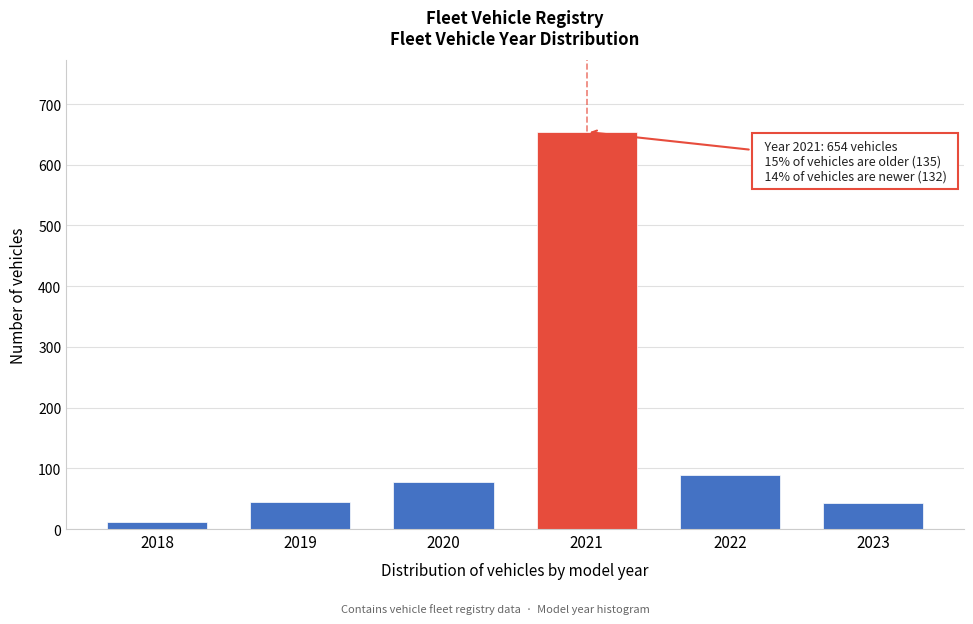

What is the average value?

154